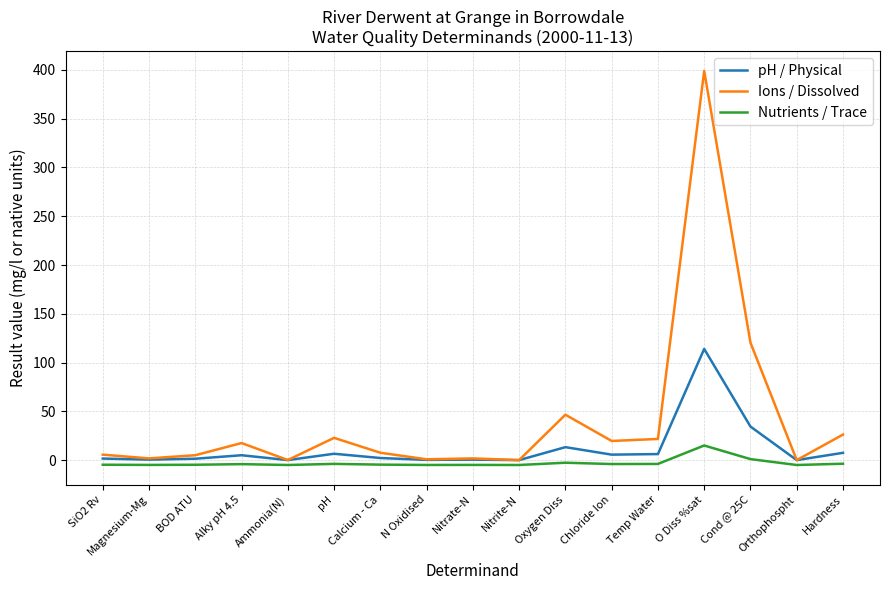

What is the difference between the maximum and minimum values in the Ions / Dissolved series?

399.0